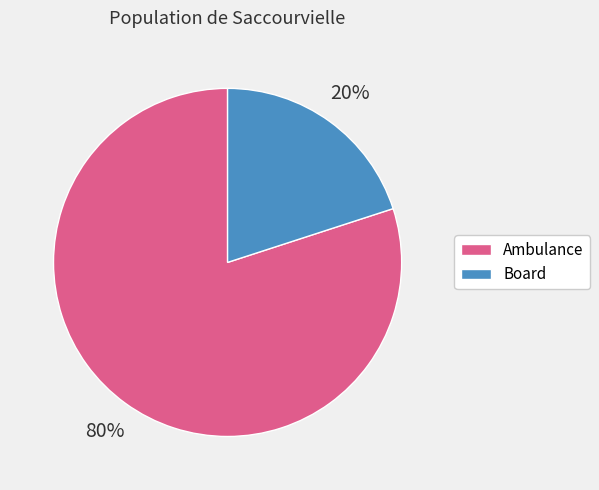

To the nearest percent, what is the combined percentage of Board and Ambulance?

100%